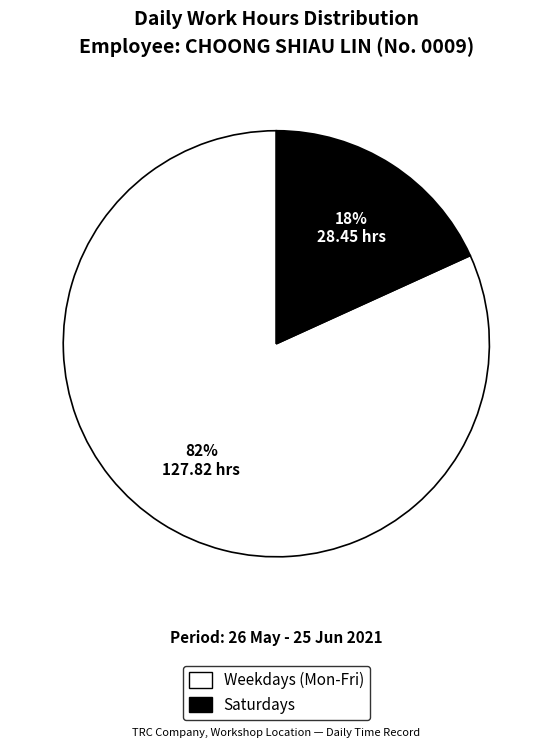

What percentage is the Saturdays slice, to the nearest percent?

18%